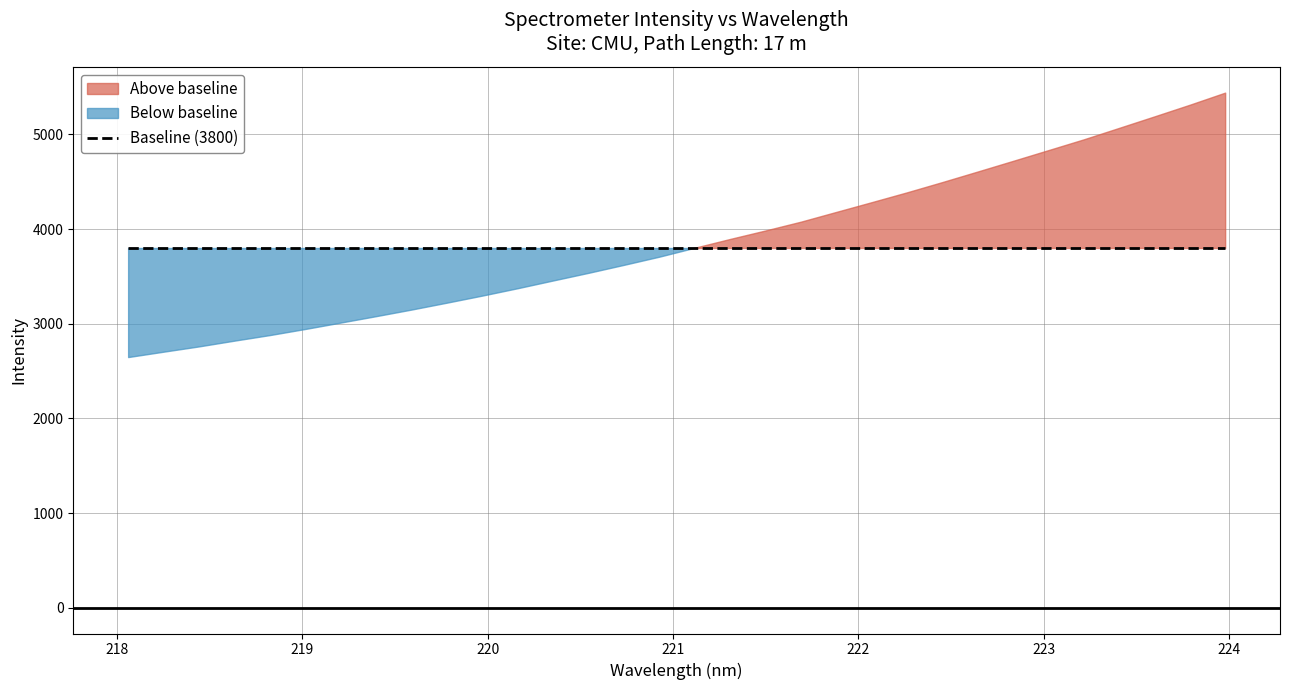

Approximately how many times larger is the value at 221.8812 compared to 218.6332?

1.5